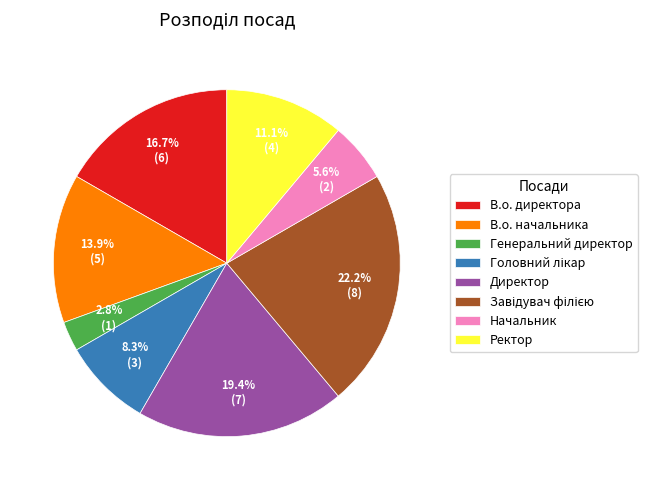

Count the number of slices in the pie.

8